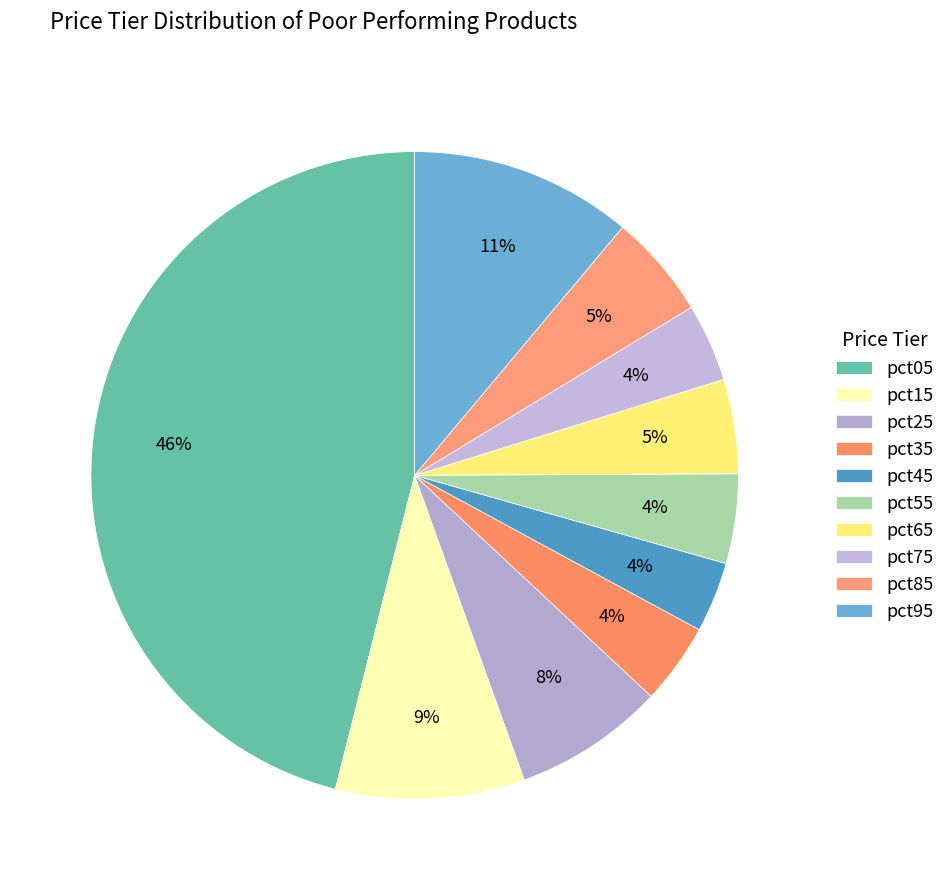

Count the number of slices in the pie.

10